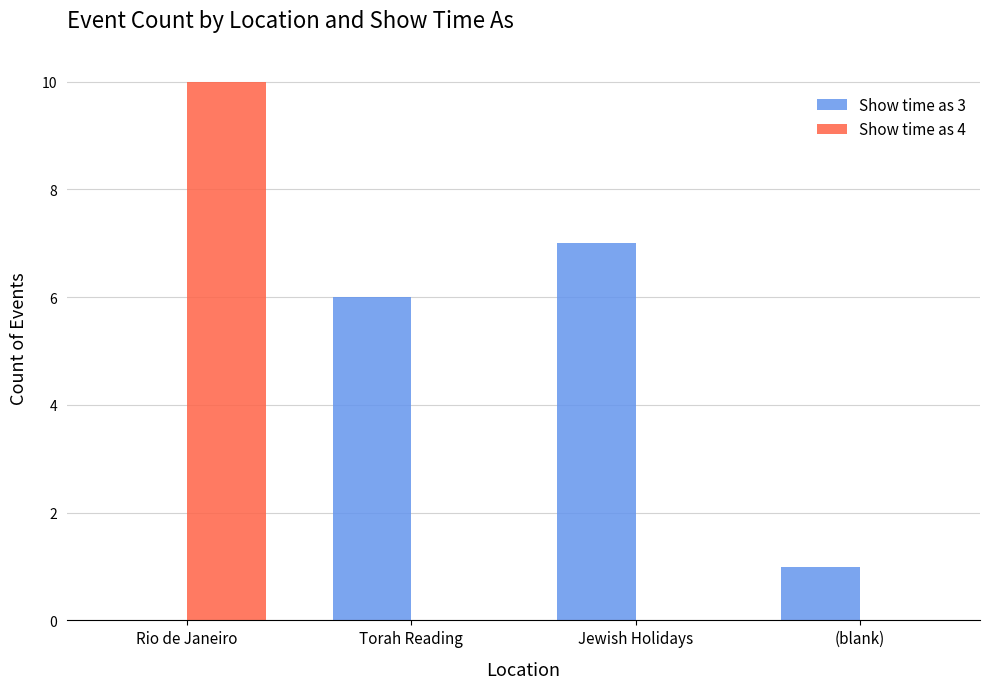

Where is Show time as 3 nearest to the value 3?

(blank)